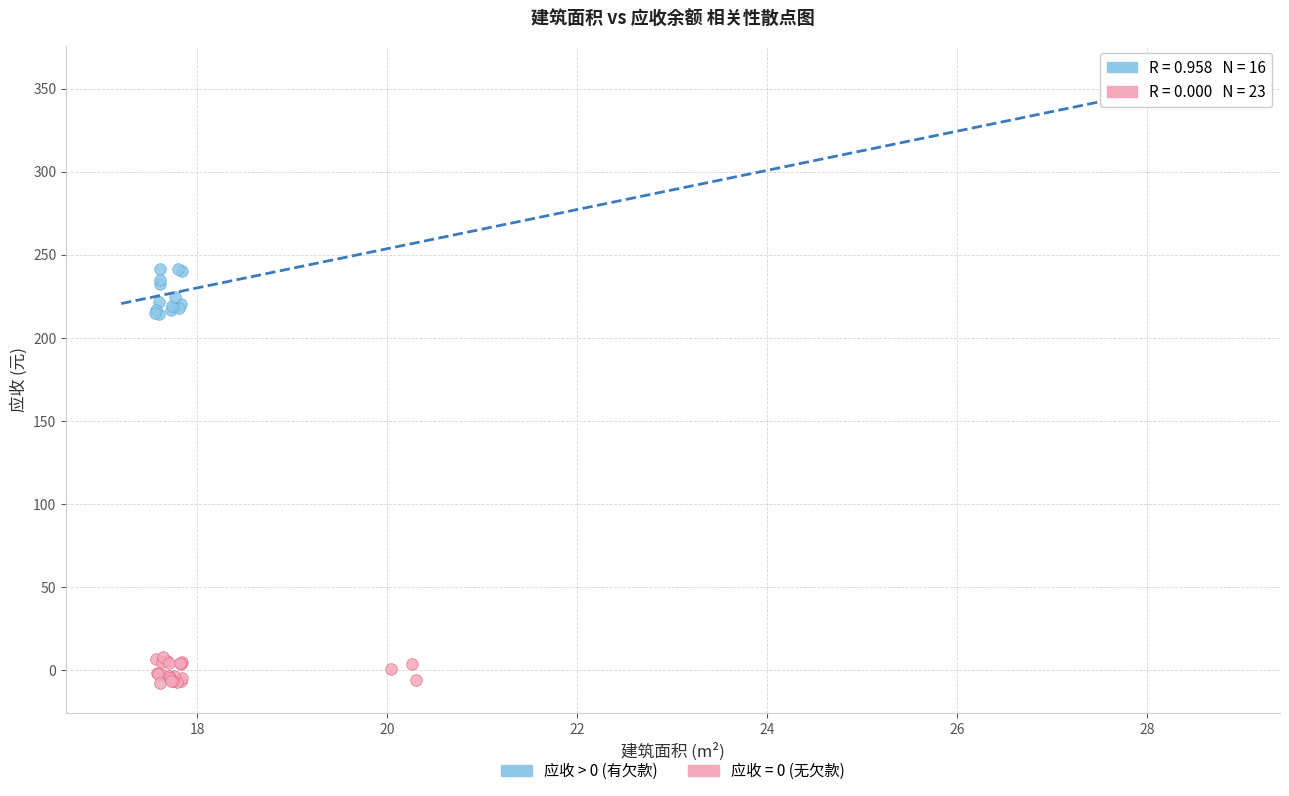

Which series contains the highest Y value?

应收 > 0 (有欠款)